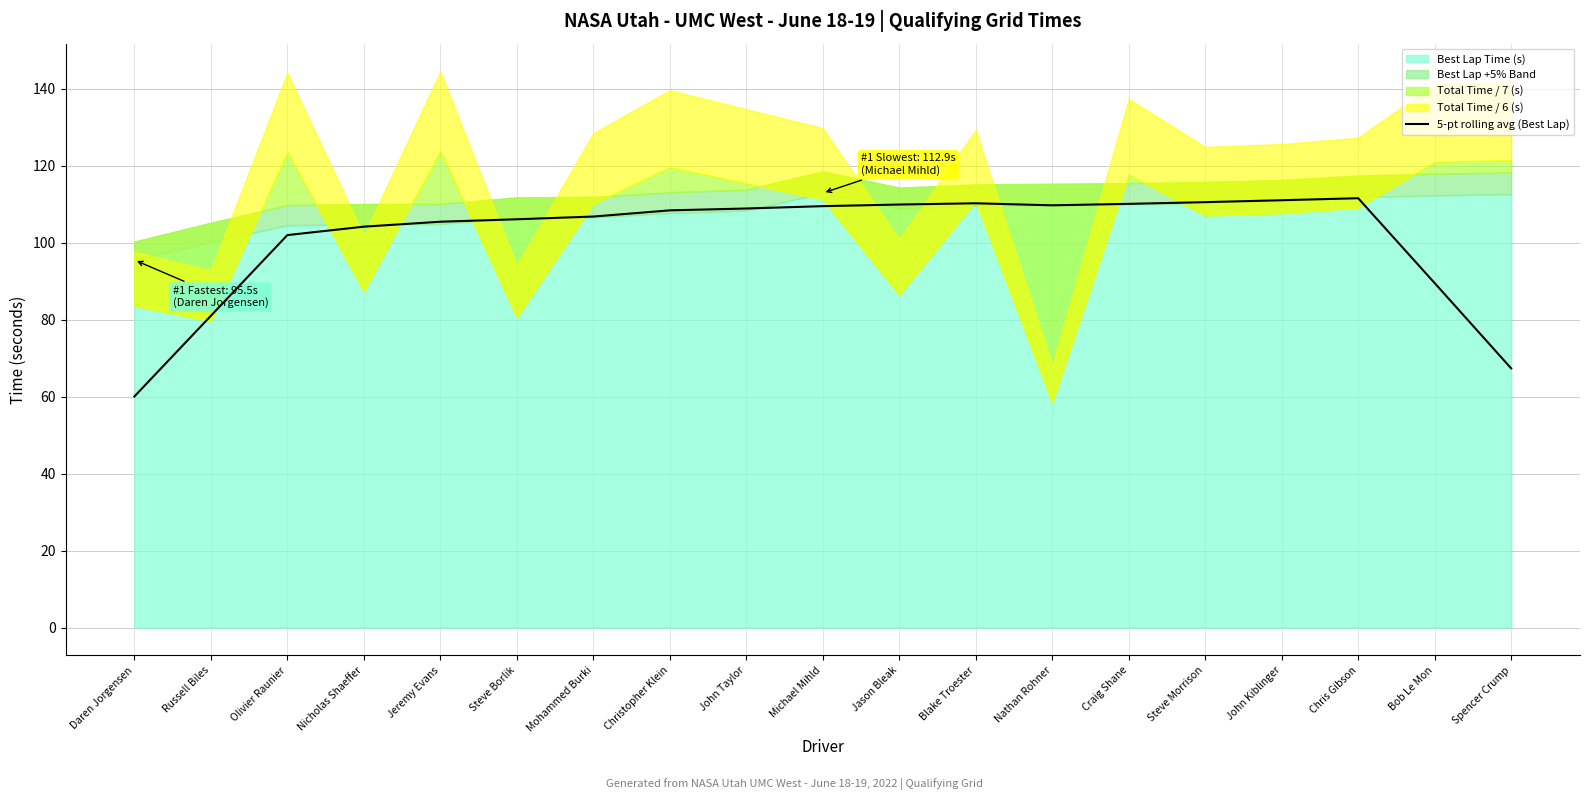

The value of 5-pt rolling avg (Best Lap) at Steve Morrison is 110.5. True or false?

True